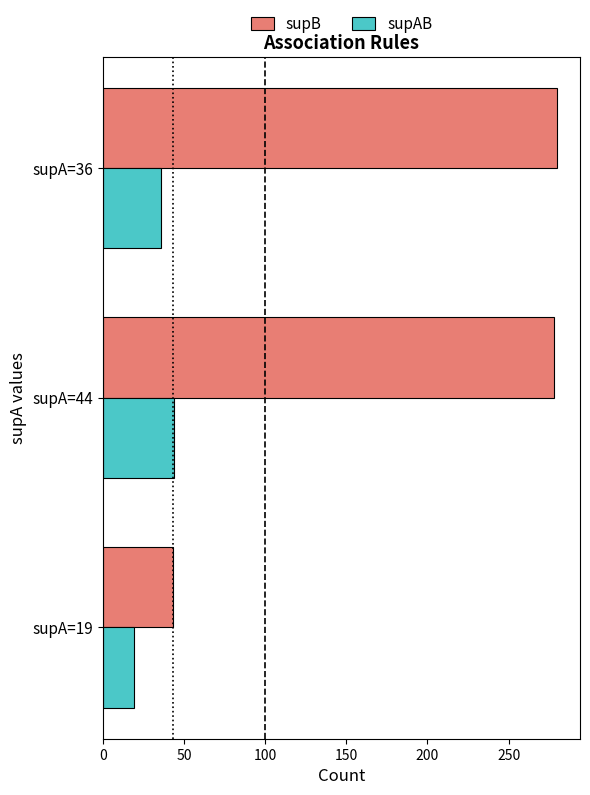

What are all the series names shown in the legend?

supB, supAB